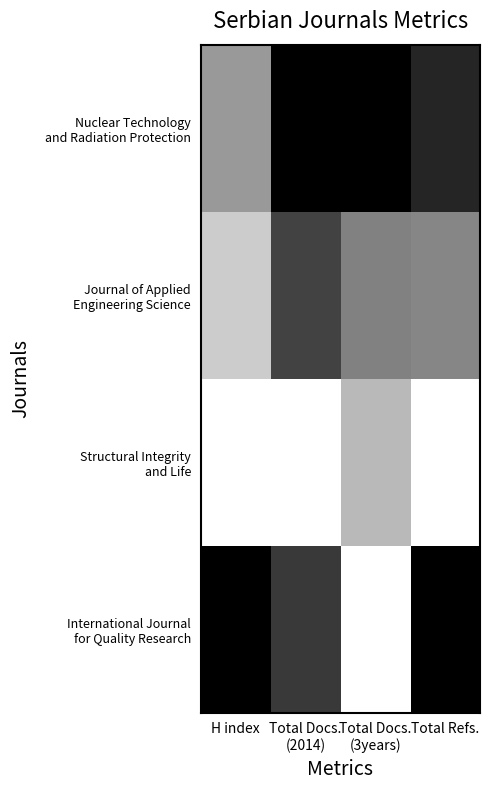

Which series has the largest range (max minus min)?

International Journal for Quality Research